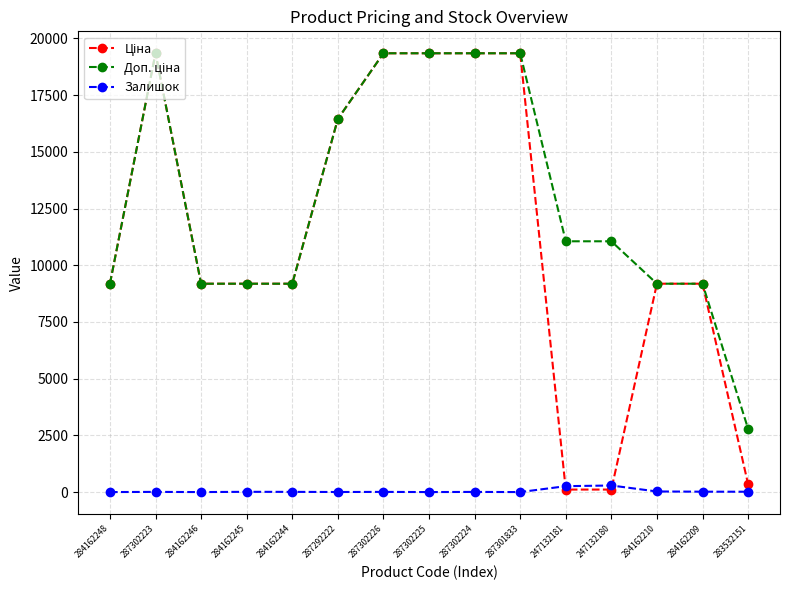

True or false: Ціна has more than 1 interior local peaks.

False